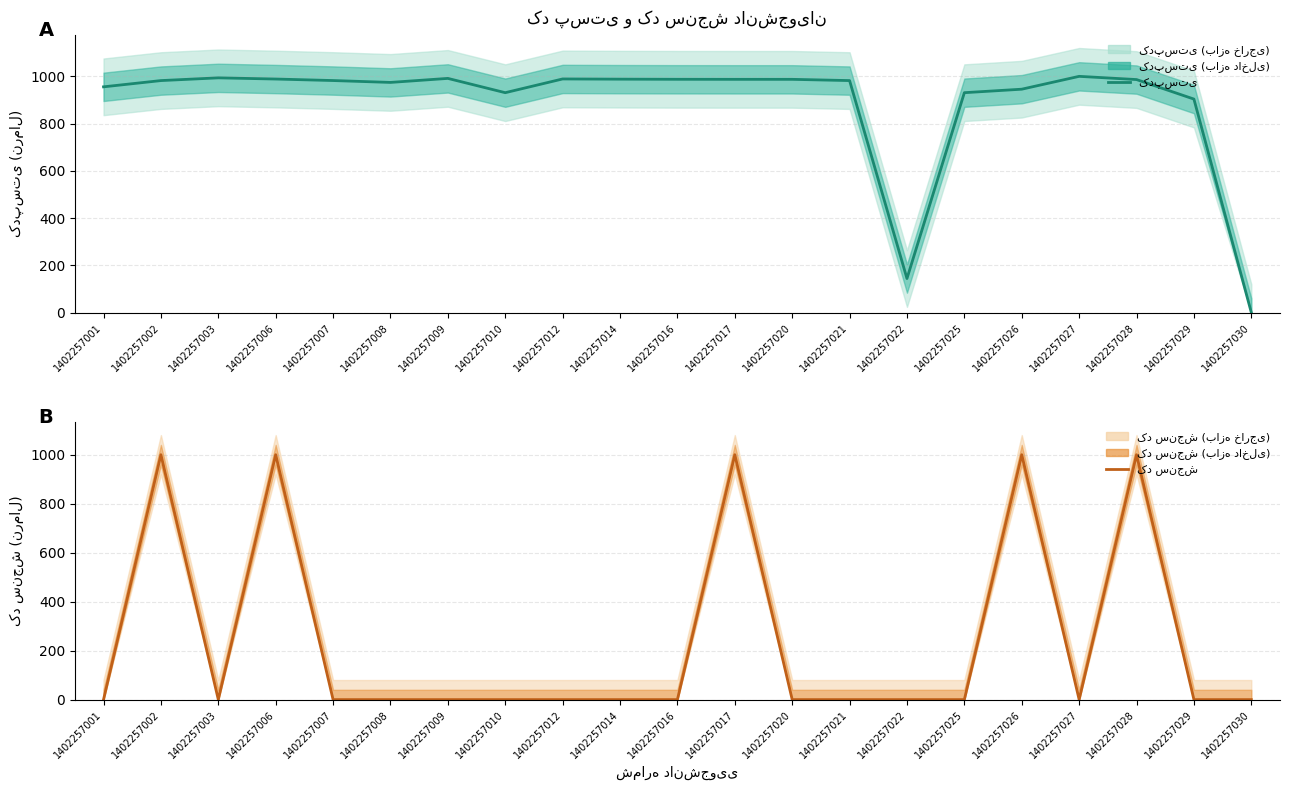

The value of کد‌پستی at 1402257030 is -653.8. True or false?

False